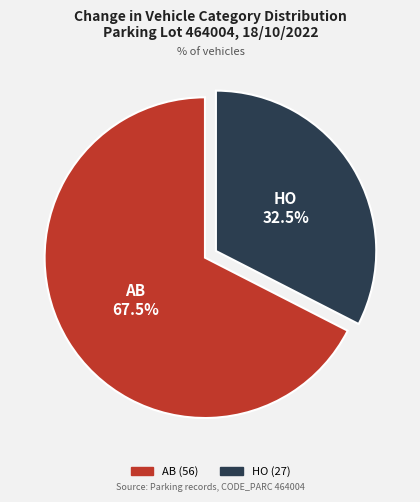

To the nearest percent, what is the difference between the largest and smallest slice percentages?

35%